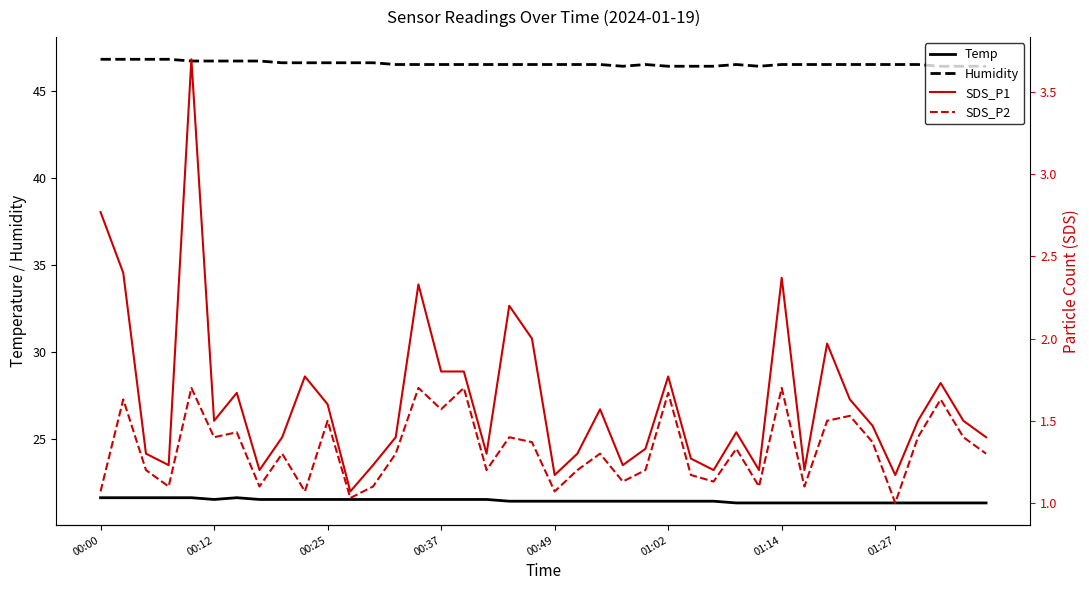

Does the chart have visible grid lines?

No